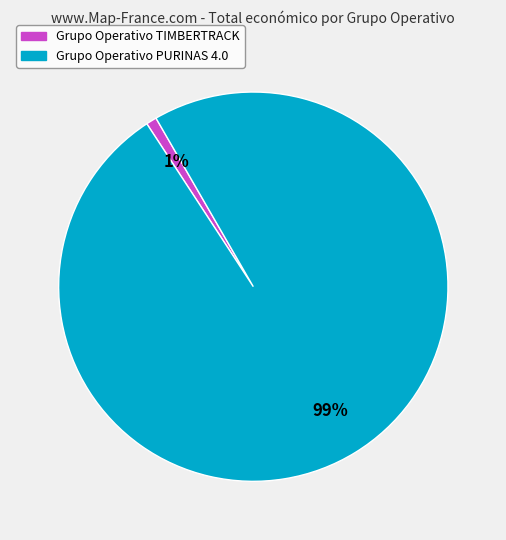

To the nearest percent, what percentage of the pie is Grupo Operativo TIMBERTRACK?

1%